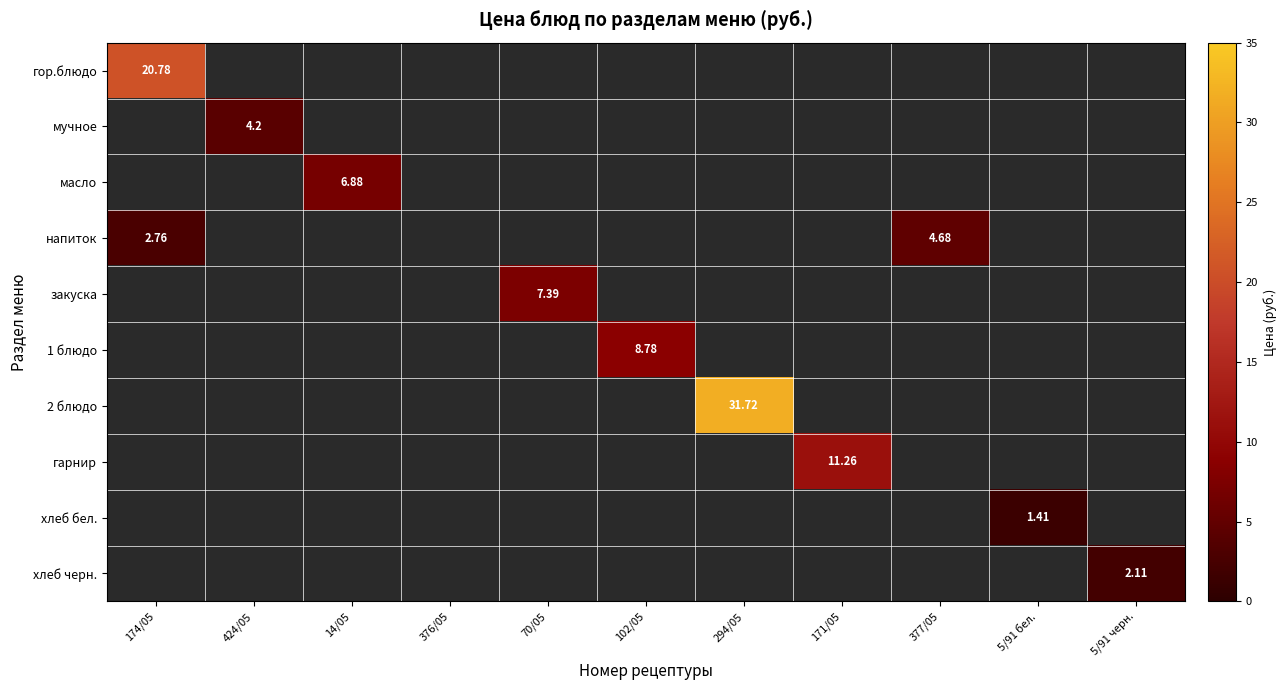

What is the approximate value of закуска at 70/05?

7.4